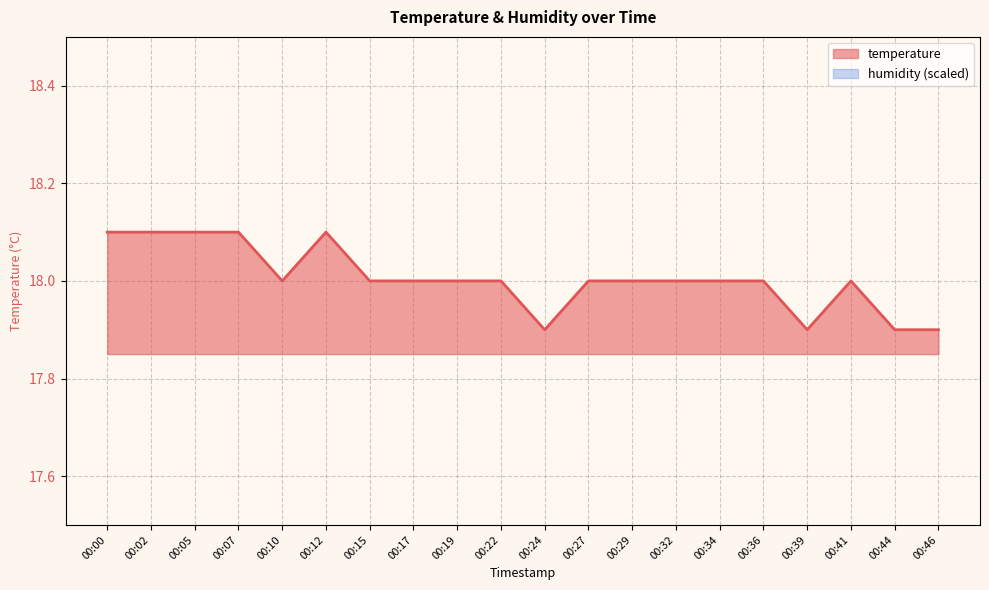

List the labels in order of value, smallest first.

00:24, 00:39, 00:44, 00:46, 00:10, 00:15, 00:17, 00:19, 00:22, 00:27, 00:29, 00:32, 00:34, 00:36, 00:41, 00:00, 00:02, 00:05, 00:07, 00:12